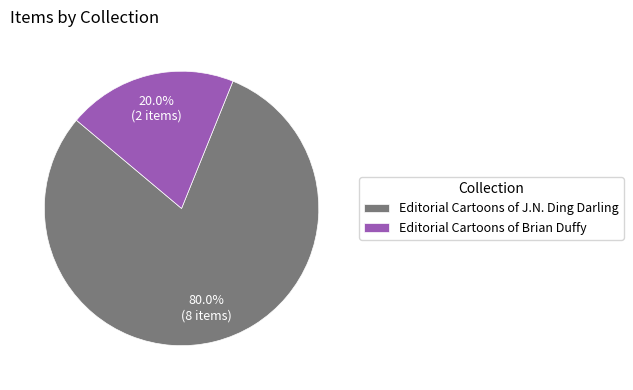

Is there a majority slice in this chart?

Yes